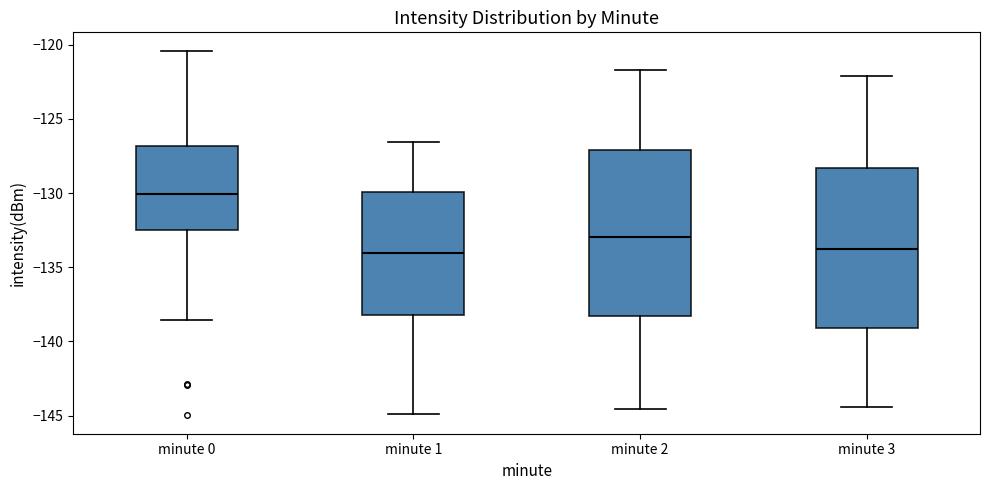

Reading left to right, transcribe this box plot: for each box, give where its median line is, the range the box spans, and where its two whiskers end, as read against the y-axis. The values are not printed on the chart, so give them approximately, as read against the axis.

minute 0: median -130.0, box -132.5 to -127.0, whiskers -138.5 to -120.5
minute 1: median -134.0, box -138.0 to -130.0, whiskers -145.0 to -126.5
minute 2: median -133.0, box -138.5 to -127.0, whiskers -144.5 to -121.5
minute 3: median -134.0, box -139.0 to -128.5, whiskers -144.5 to -122.0